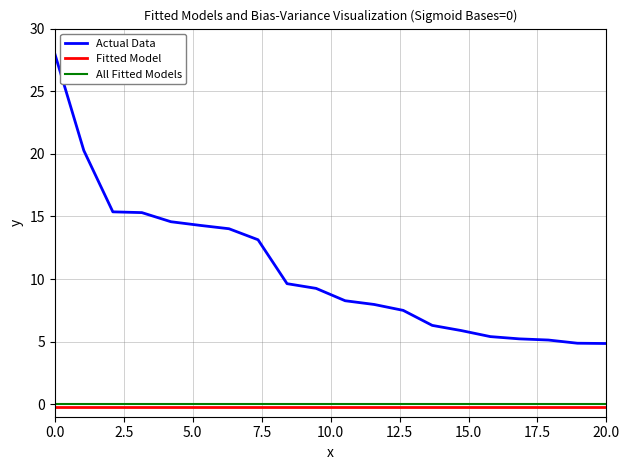

Which series has the largest total across all categories?

Actual Data